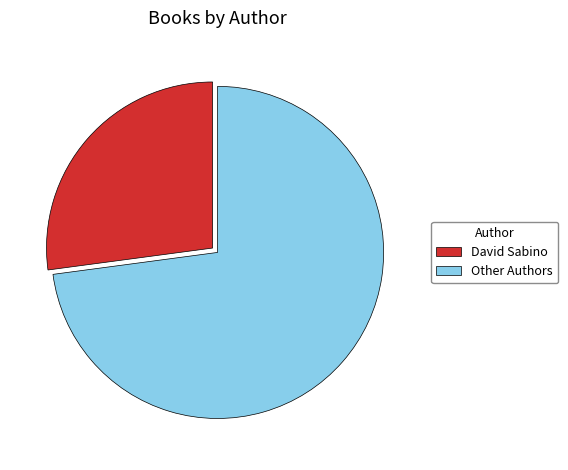

Which category has the smallest portion of the pie?

David Sabino